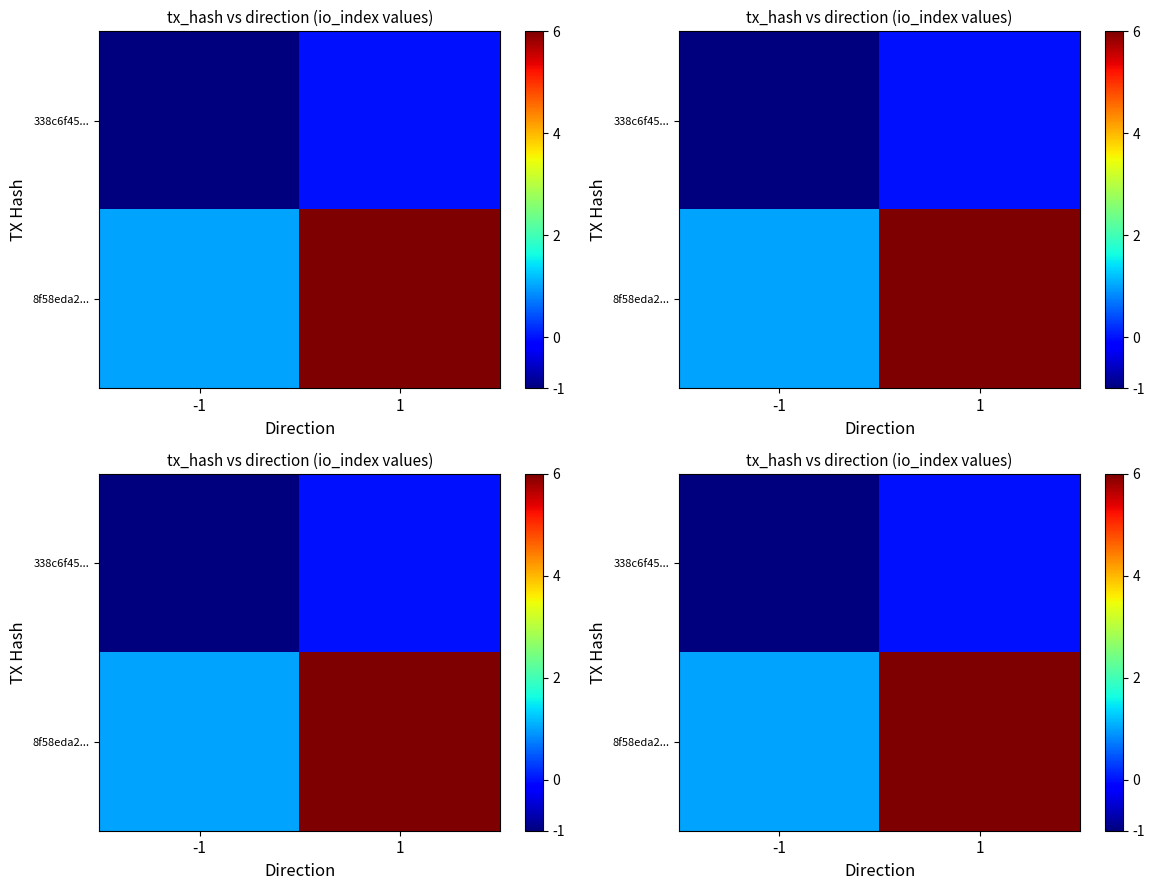

The value of 8f58eda2... at -1 is 1. True or false?

True